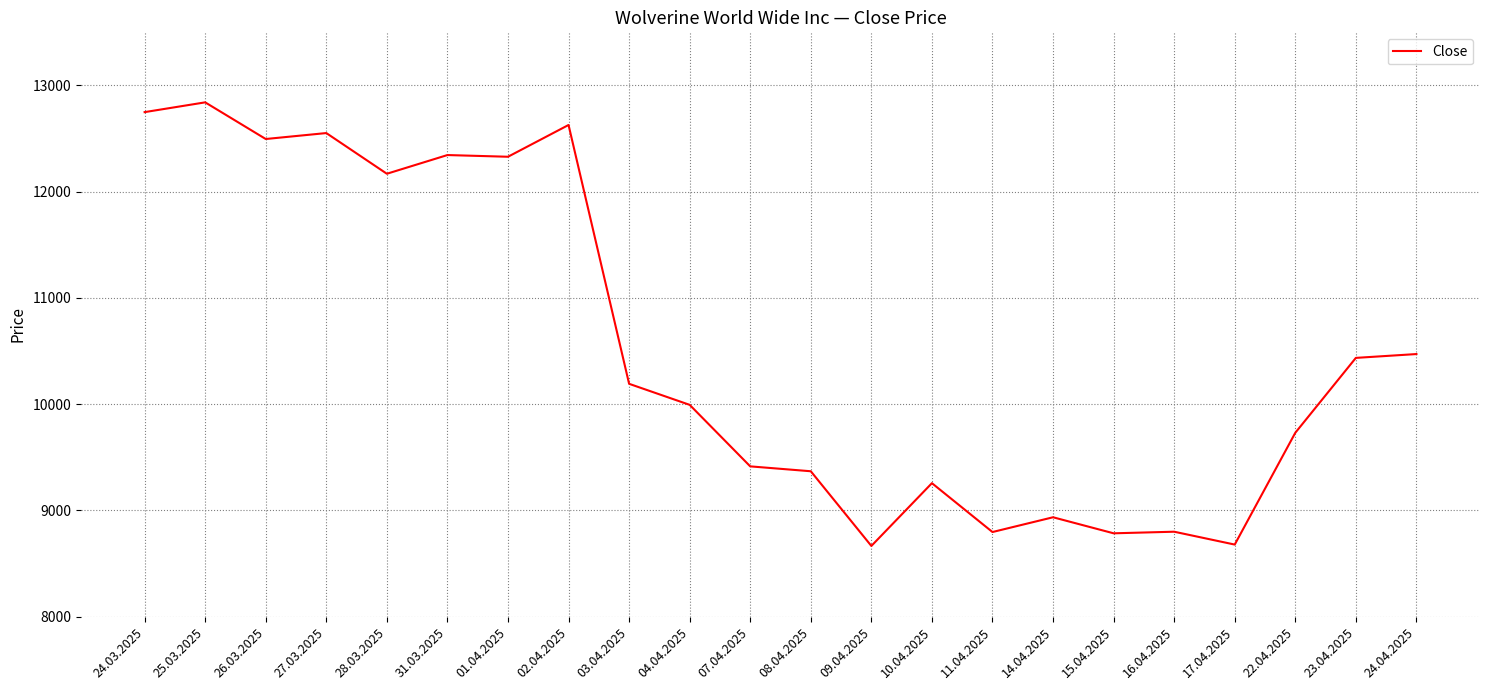

Is it true that the value at 16.04.2025 is 3167?

False